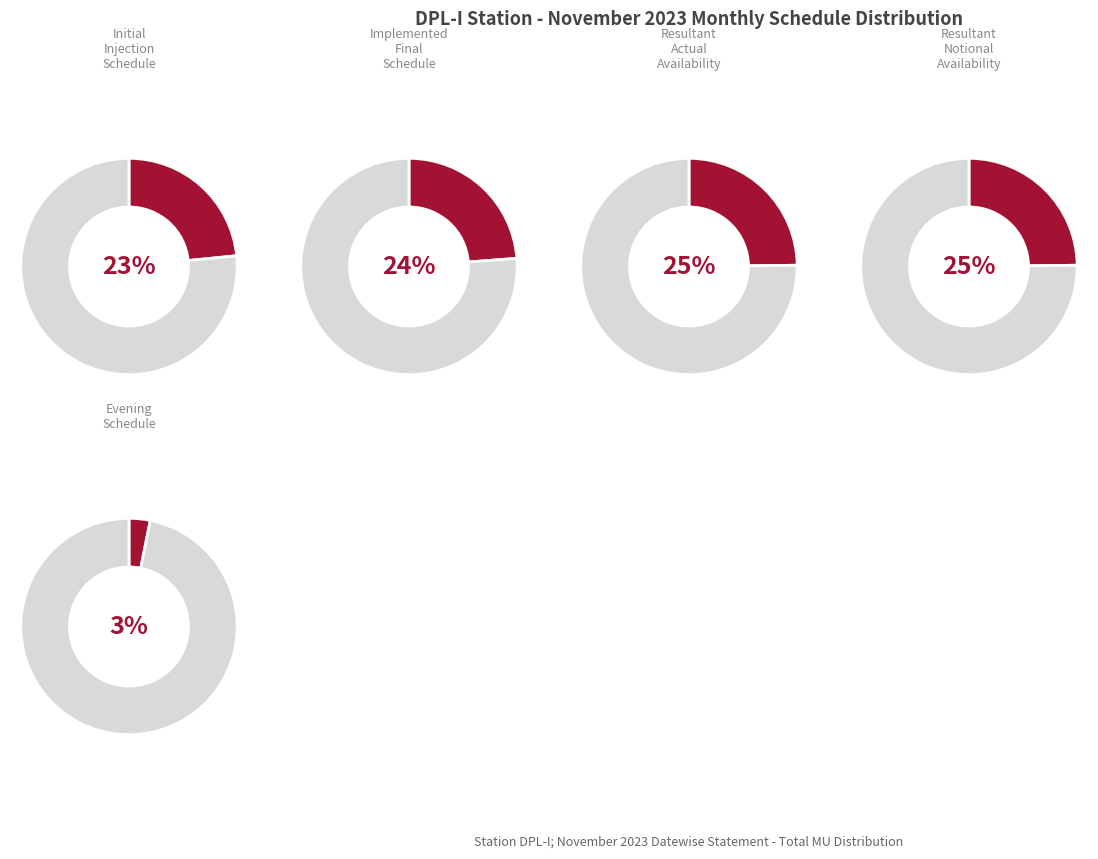

To the nearest percent, what is the difference between the largest and smallest slice percentages?

22%